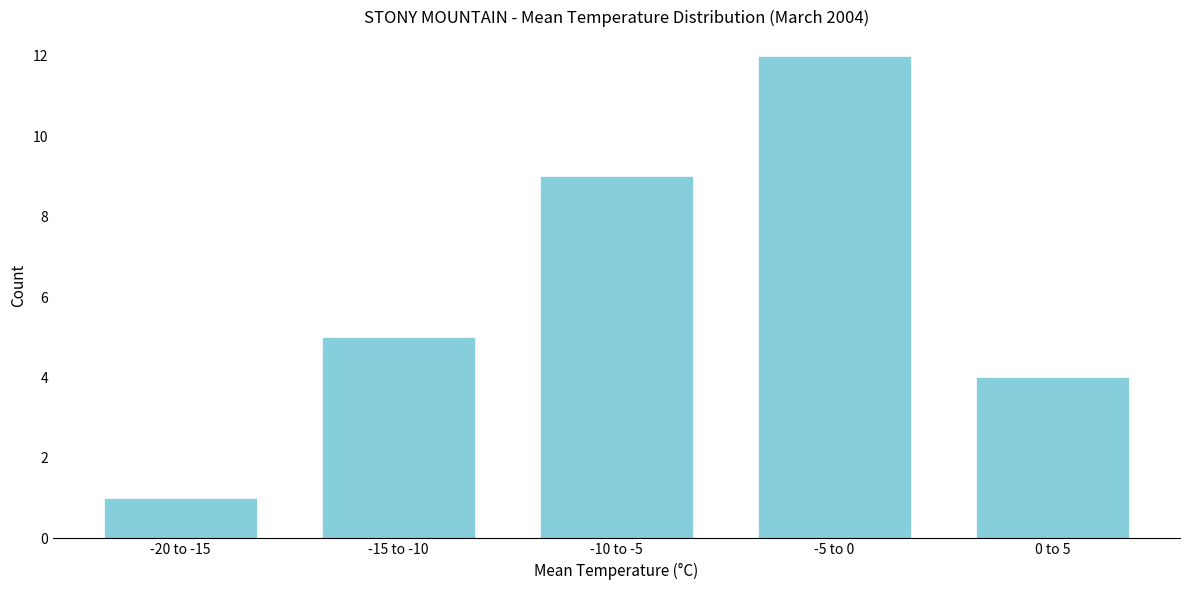

Reading left to right, extract all data points from this chart.

1	5	9	12	4